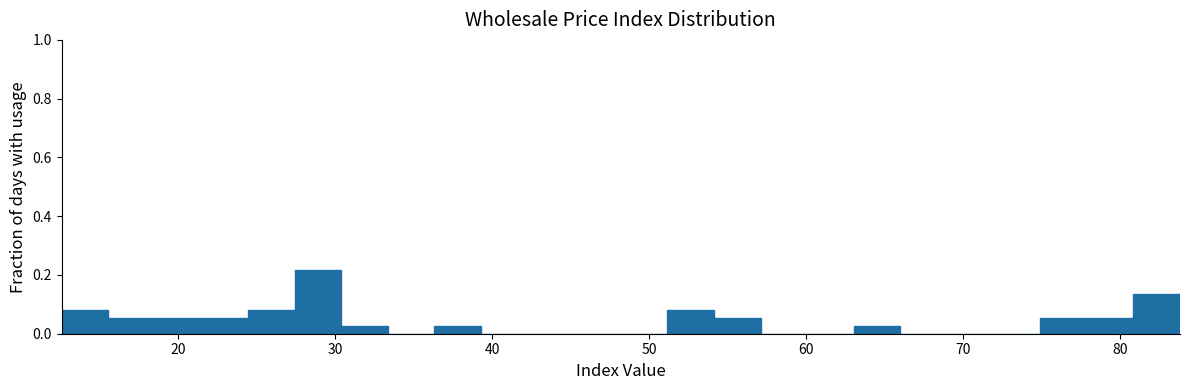

Read against the x-axis, roughly where is the centre of the tallest bar?

29